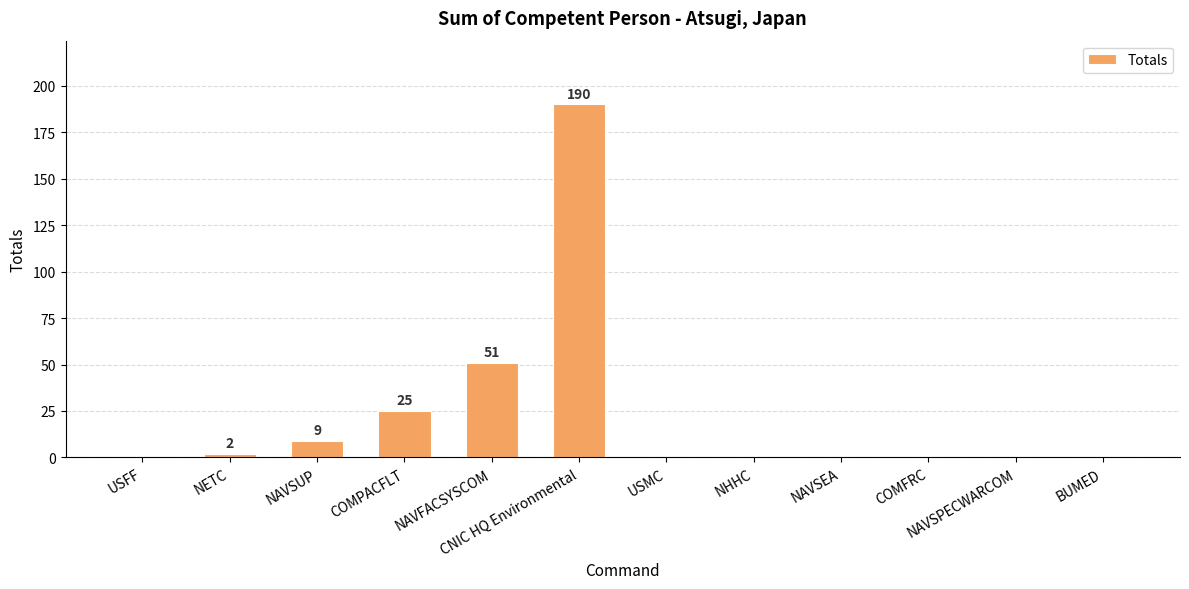

Are the bars horizontal?

No